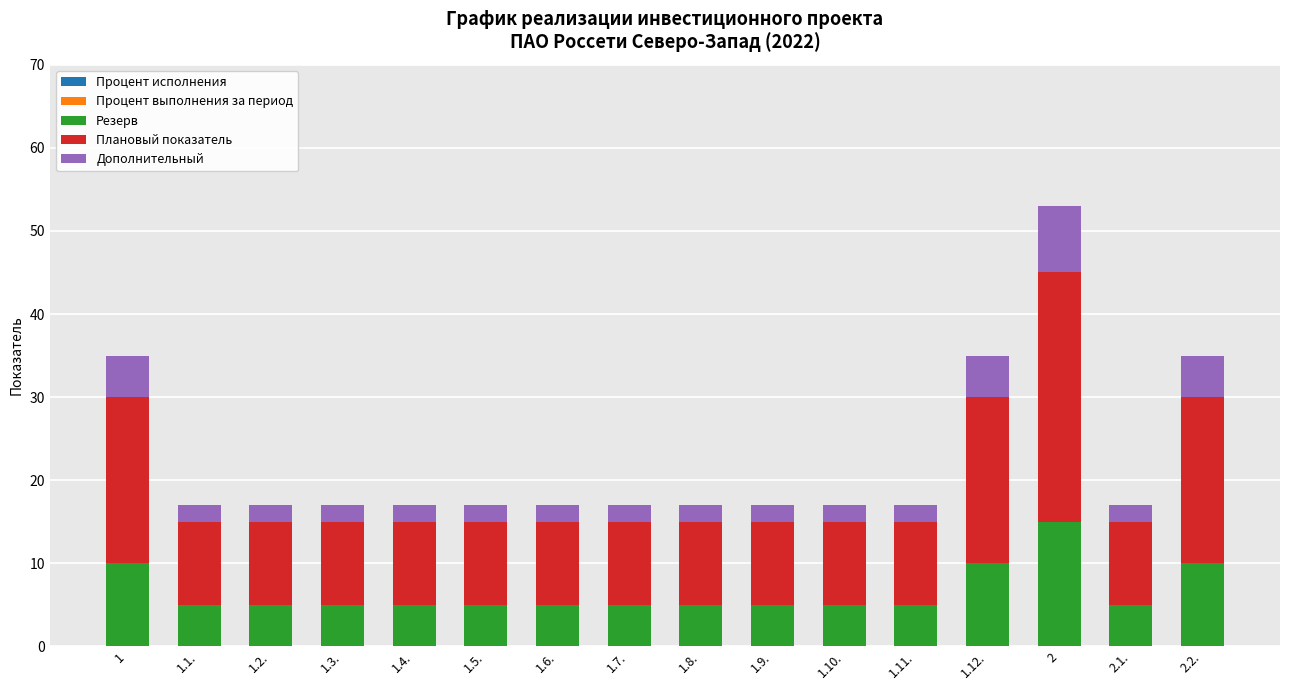

What is the average value of the Резерв series?

7